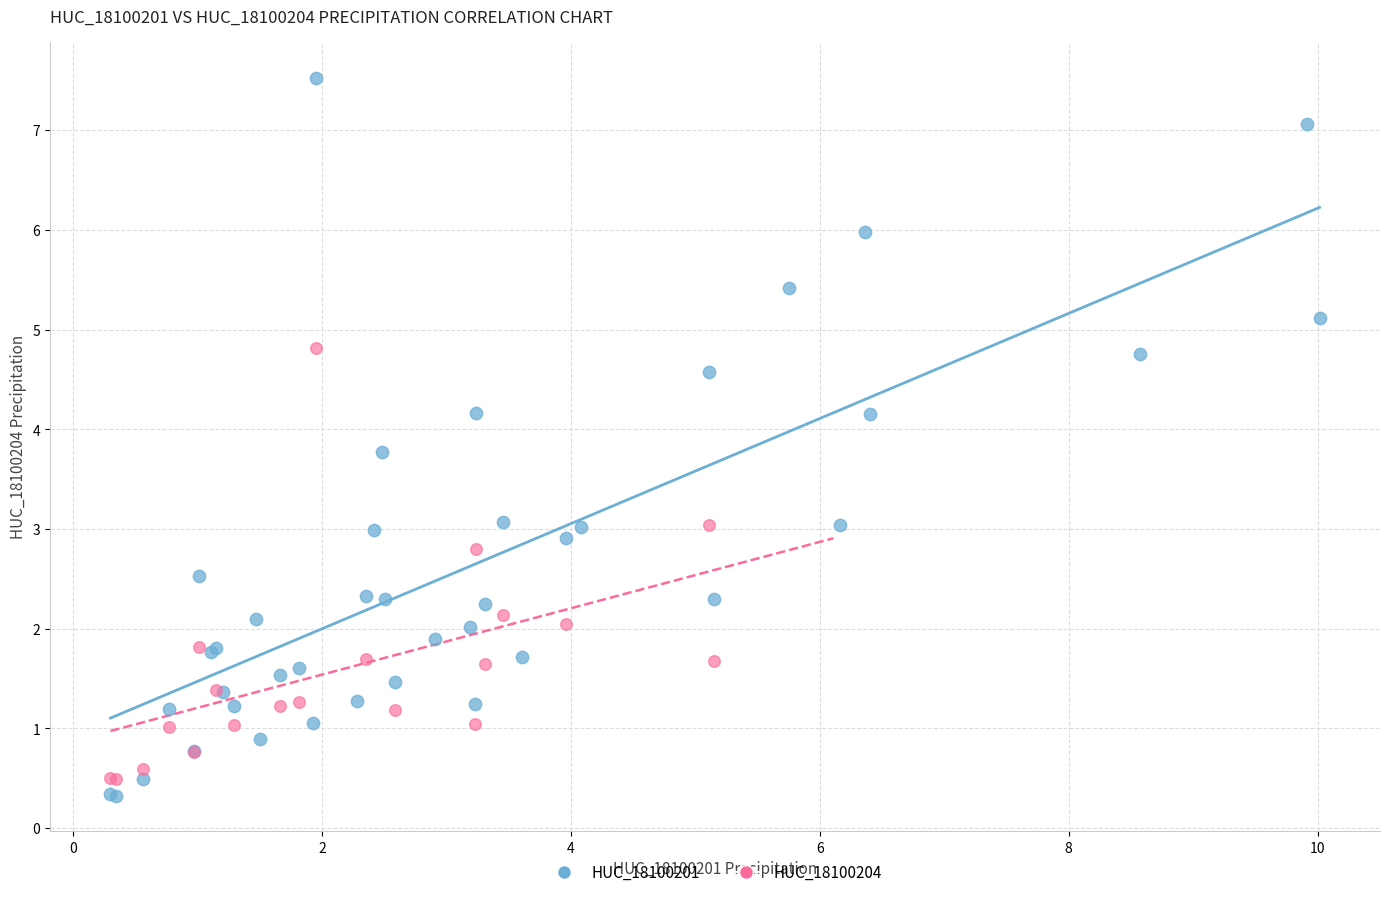

Which series contains the highest Y value?

HUC_18100201